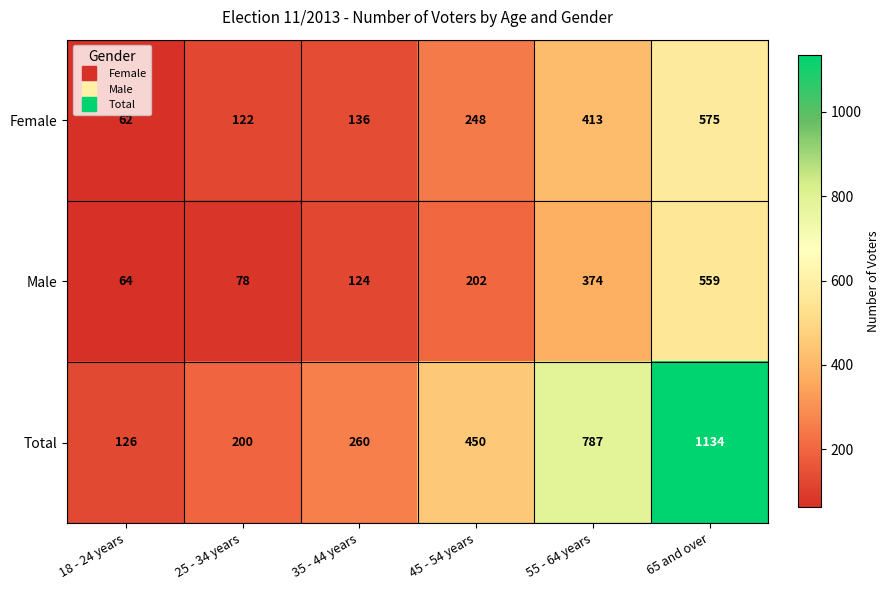

What is the smallest value displayed?

62